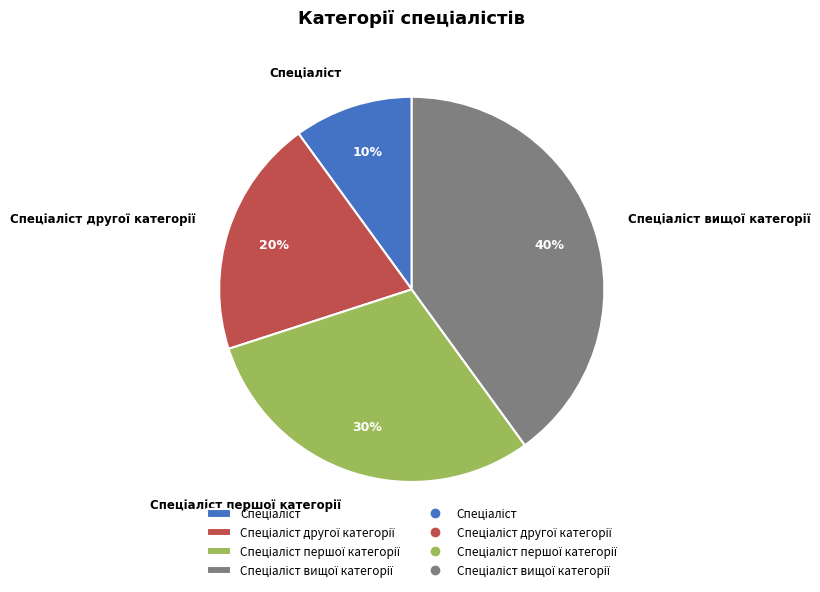

Is there any slice that represents more than half of the pie?

No